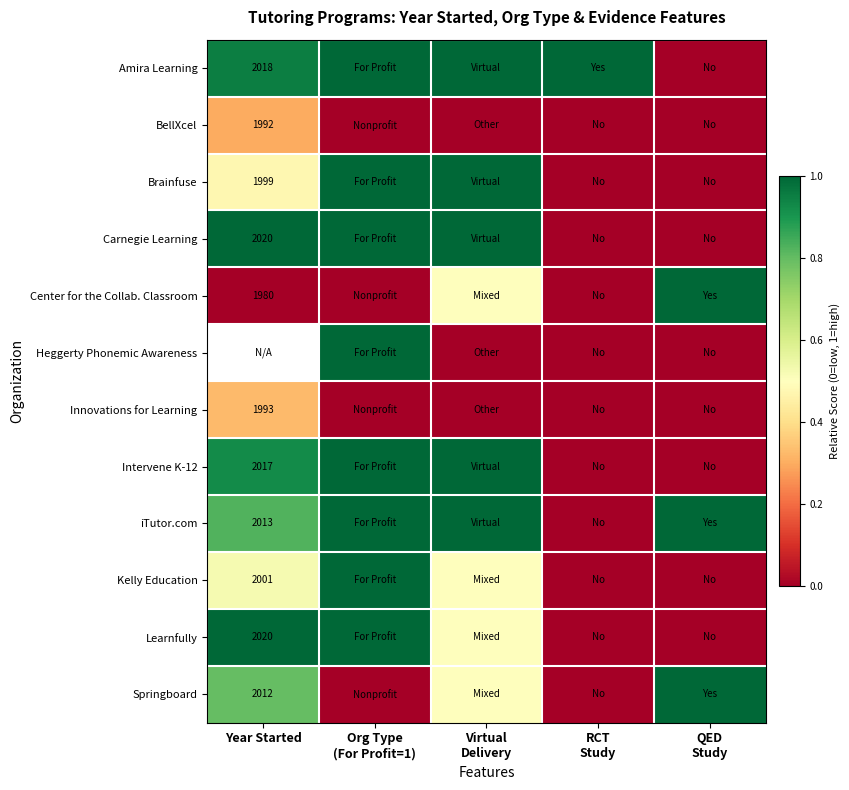

The Intervene K-12 series shows 1.6 at Virtual Delivery. True or false?

False